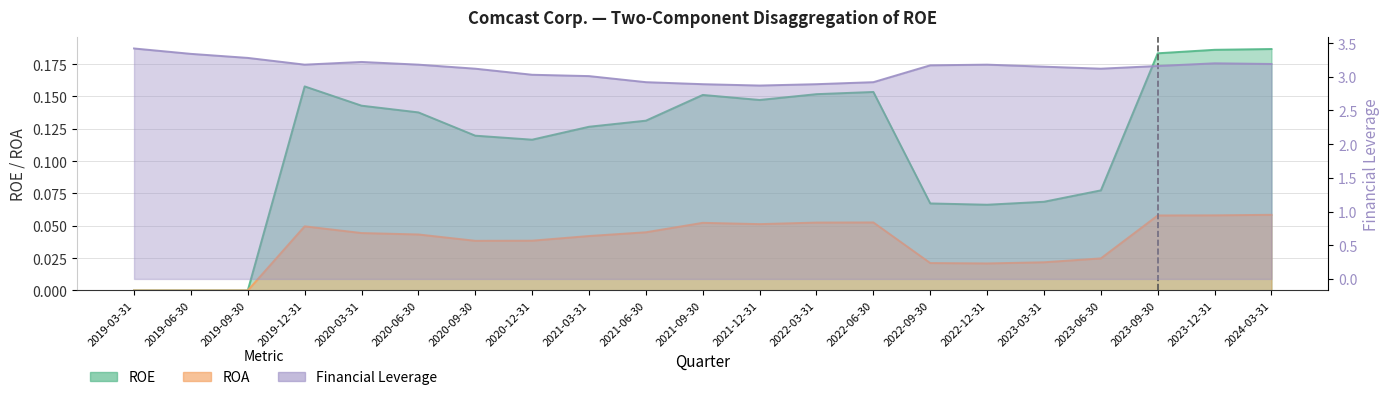

Which series has the largest total across all categories?

Financial Leverage